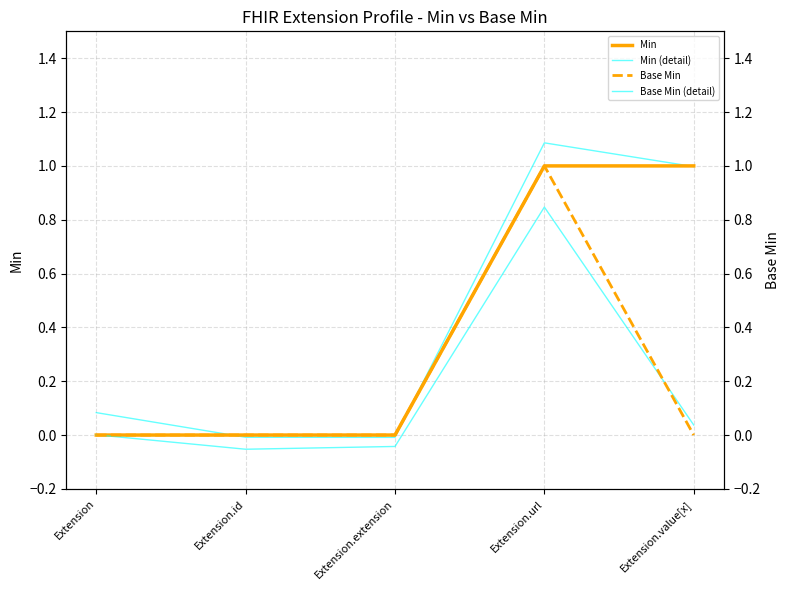

What is the minimum value shown in the chart?

-0.1